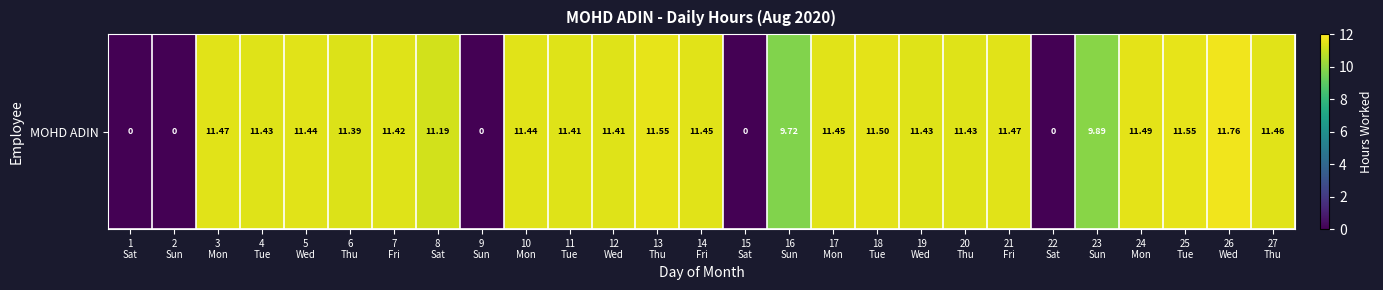

Where is the data nearest to the value 5?

16
Sun